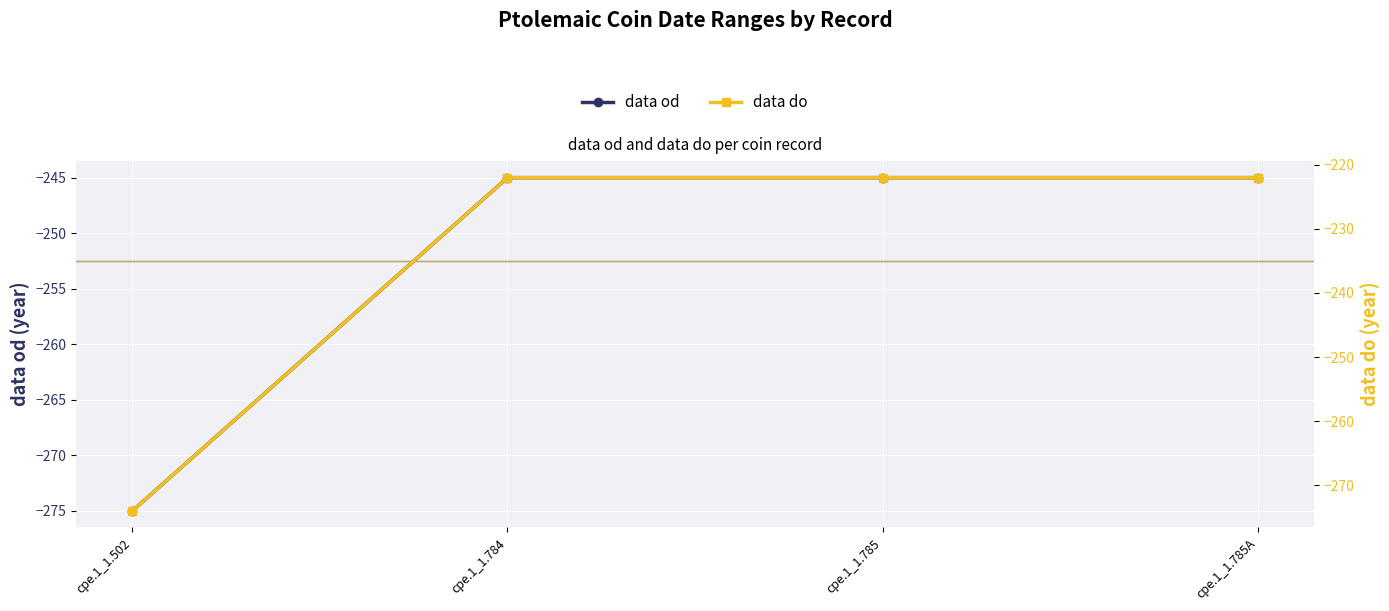

Which has a higher value, cpe.1_1.502 or cpe.1_1.785A?

cpe.1_1.785A